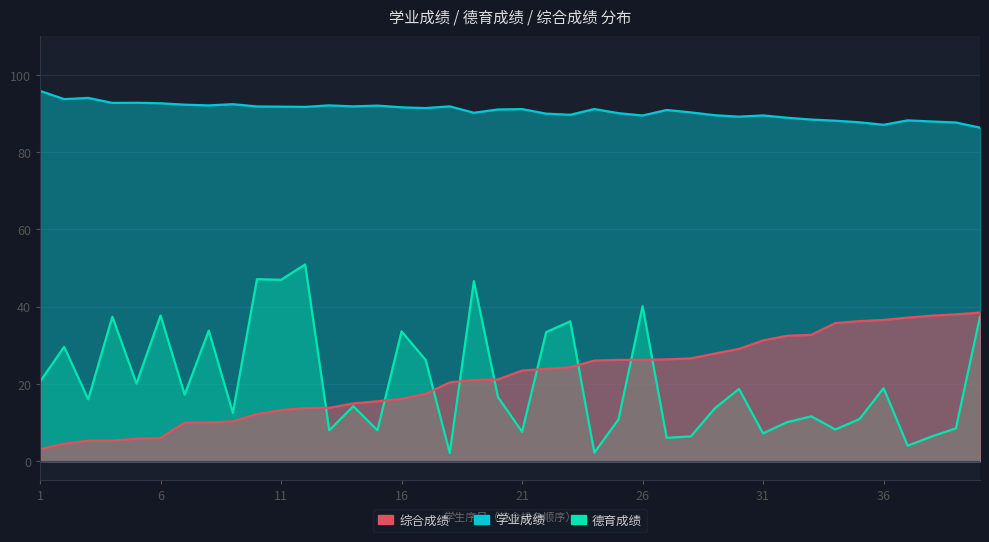

What is the value of the 德育成绩 point at the 20th from the left?

16.6